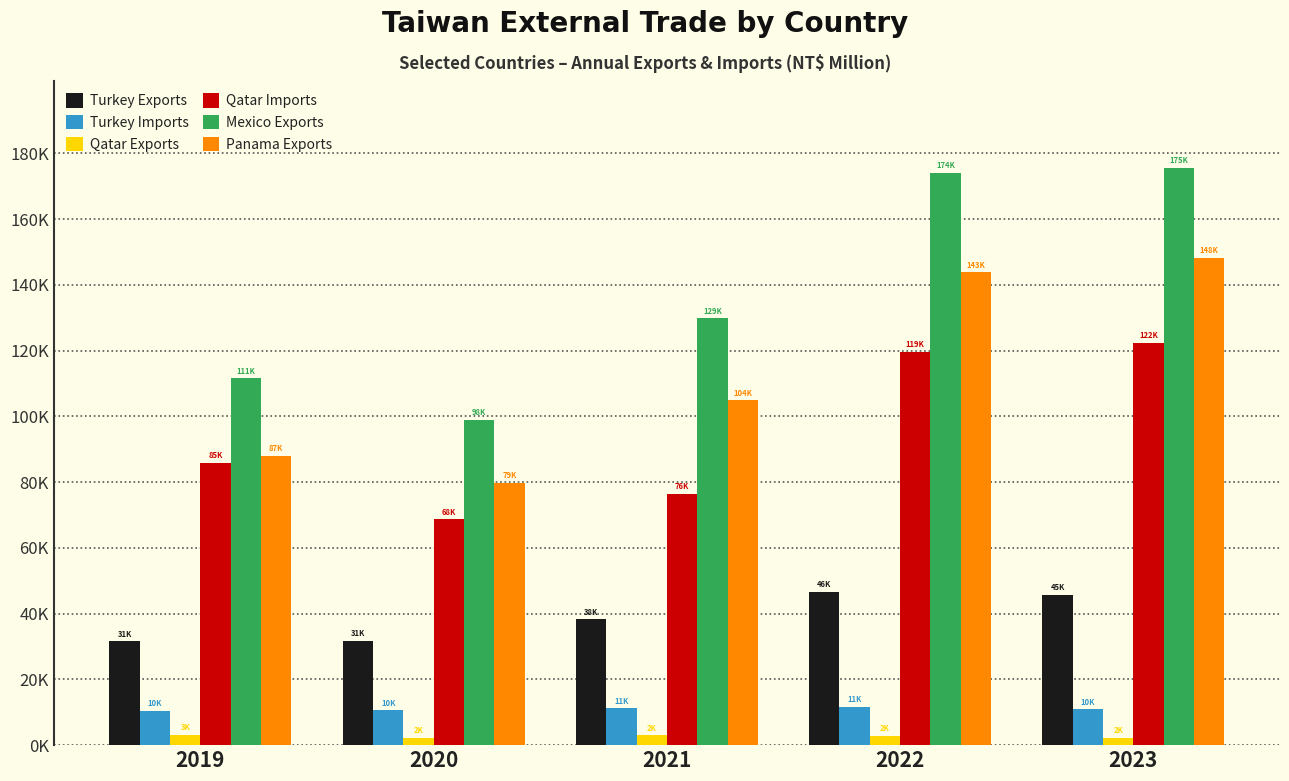

True or false: Panama Exports has a value of 79729 at 2020.

True